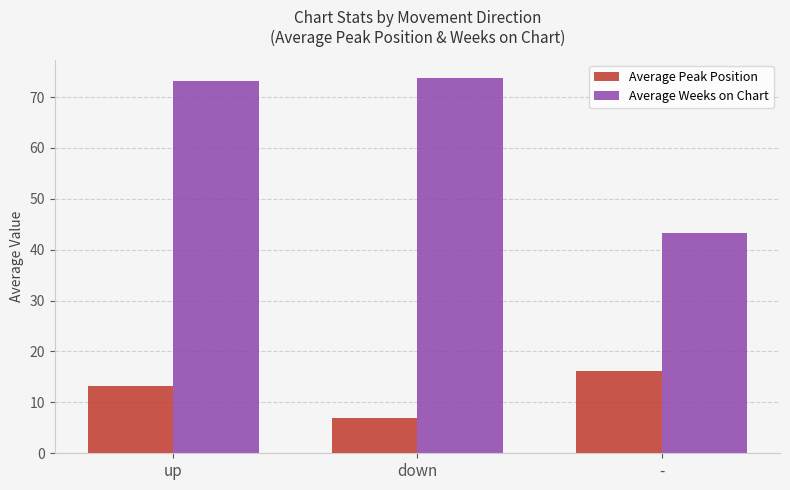

Between up and down, which series saw the biggest shift?

Average Peak Position